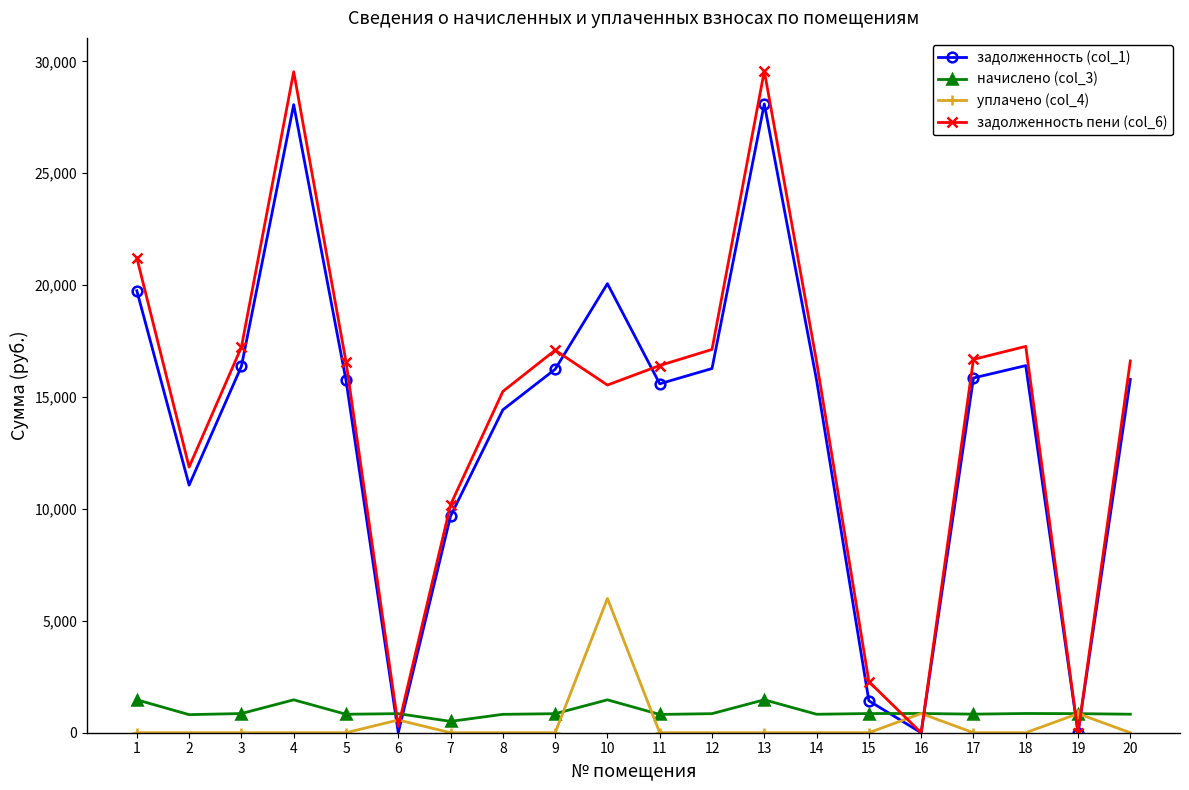

What is the maximum value for начислено (col_3)?

1471.4